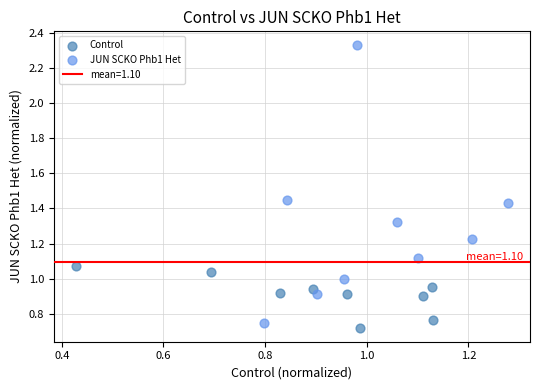

Which series has the widest spread of Y values?

JUN SCKO Phb1 Het